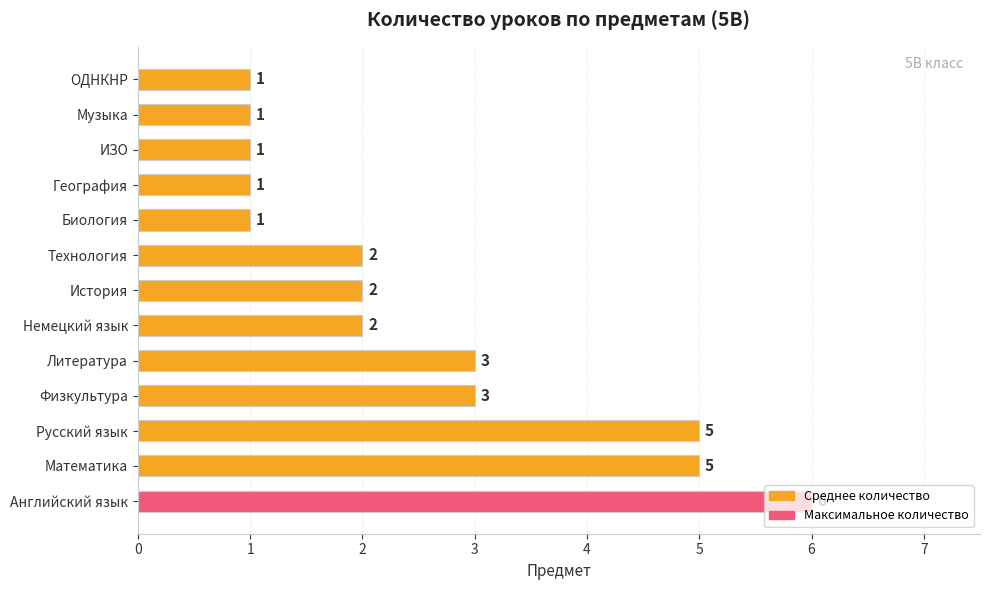

What is the smallest value displayed?

1